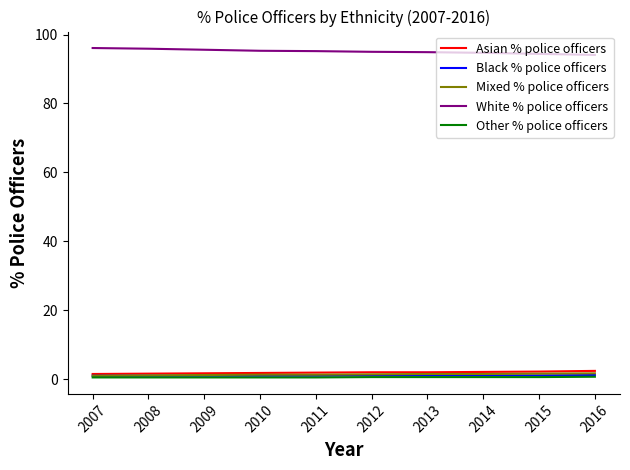

True or false: White % police officers and Black % police officers cross at least once.

False